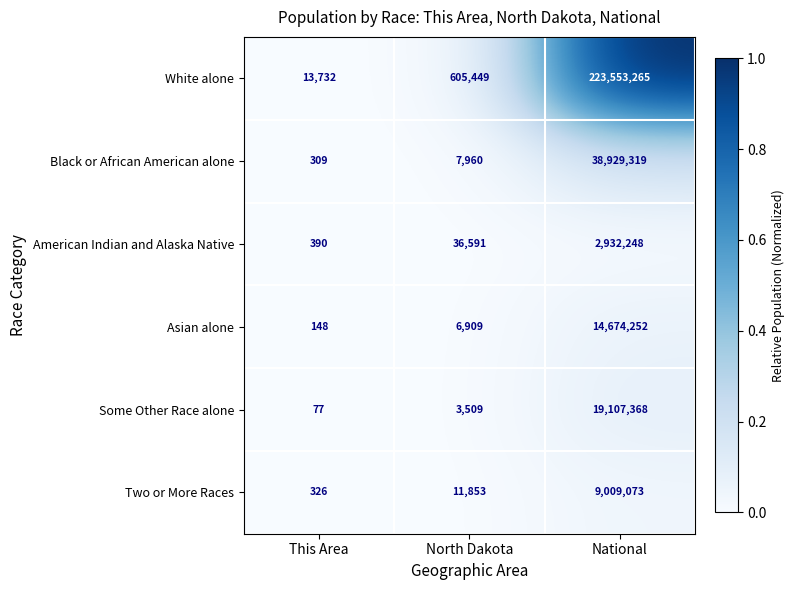

What is the difference between the Black or African American alone values at North Dakota and This Area?

7651